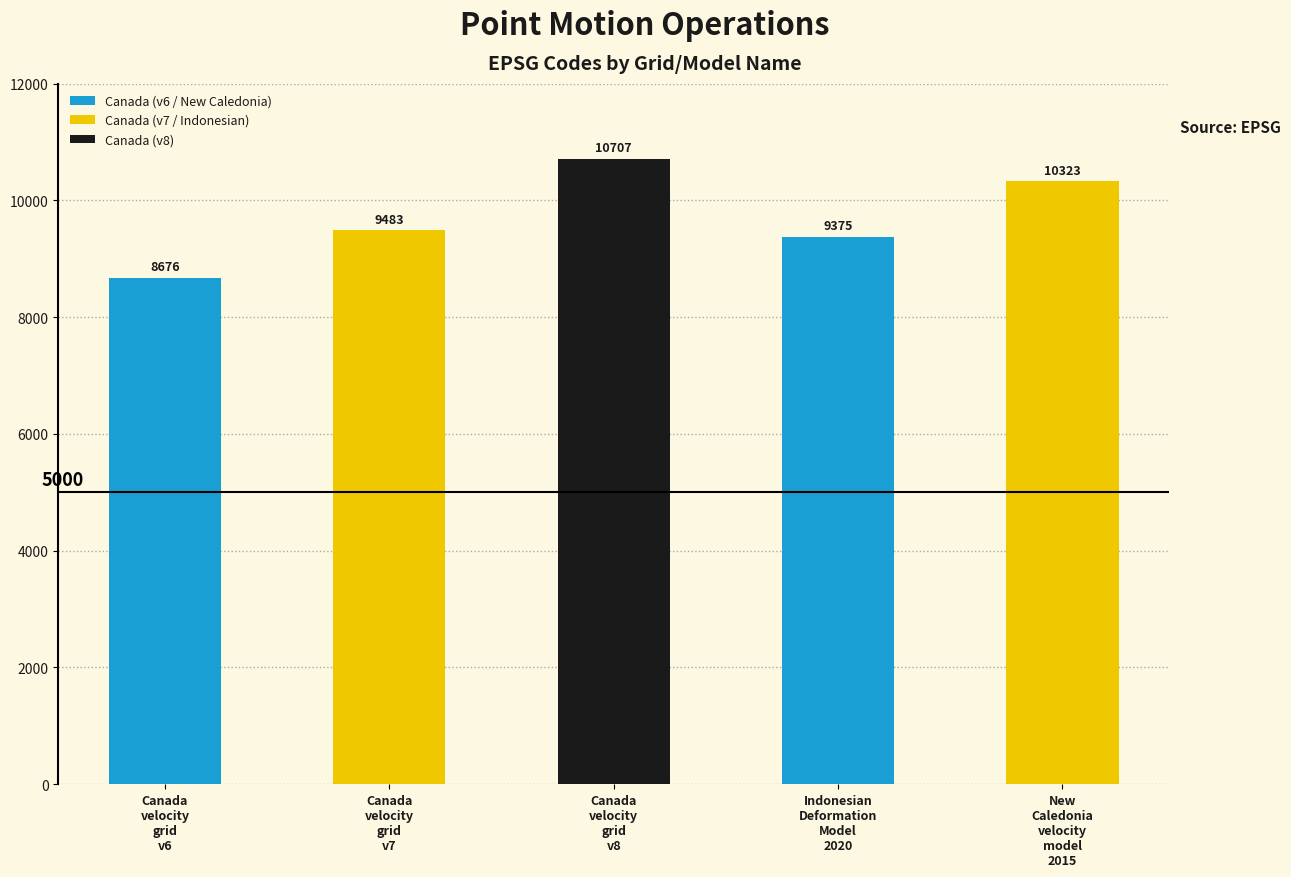

What is the difference between the maximum and minimum values?

2031